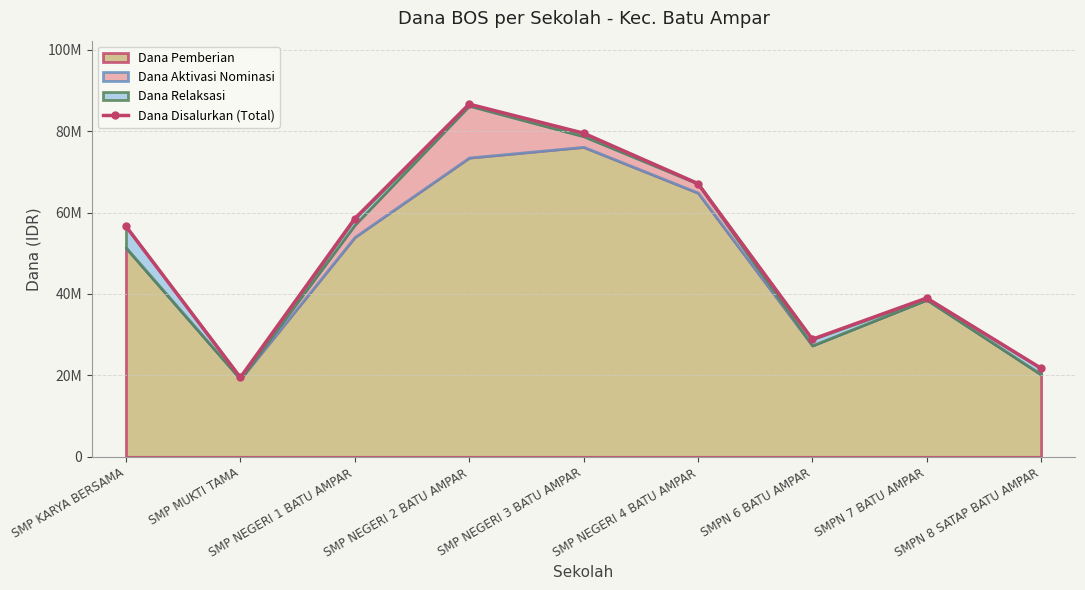

What is the sum of all values?

457500000